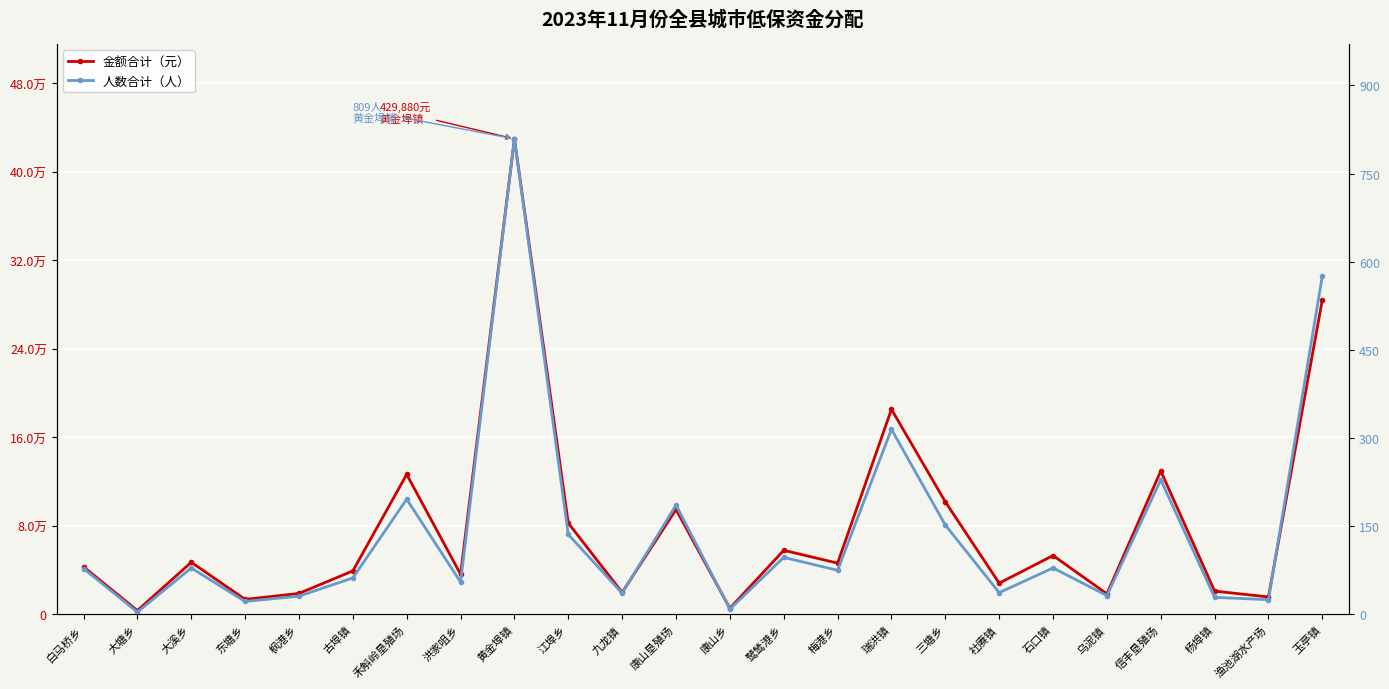

The value of 人数合计（人） at 康山乡 is 6. True or false?

False